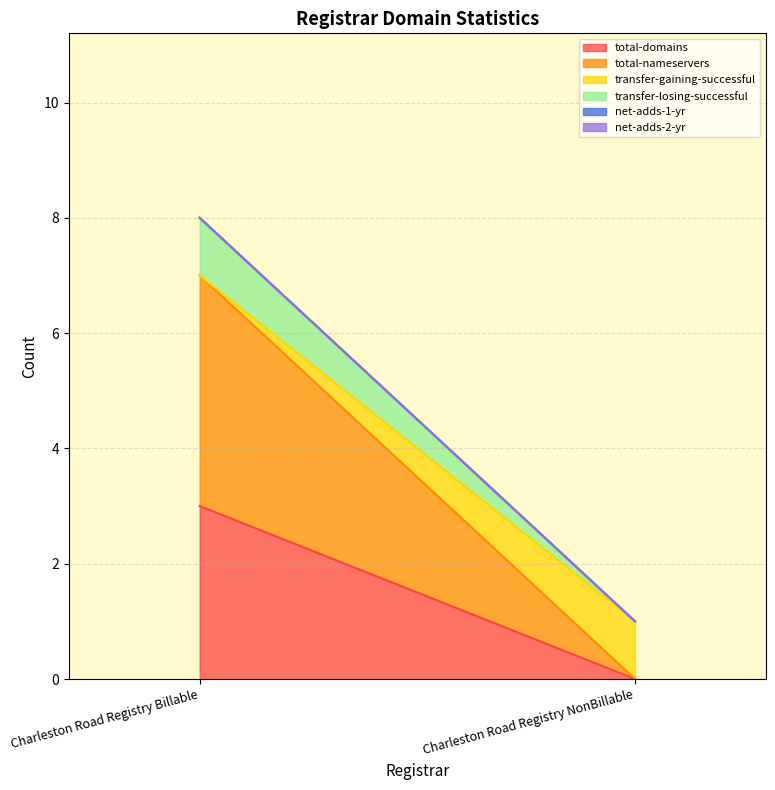

How many lines are shown in the chart?

6